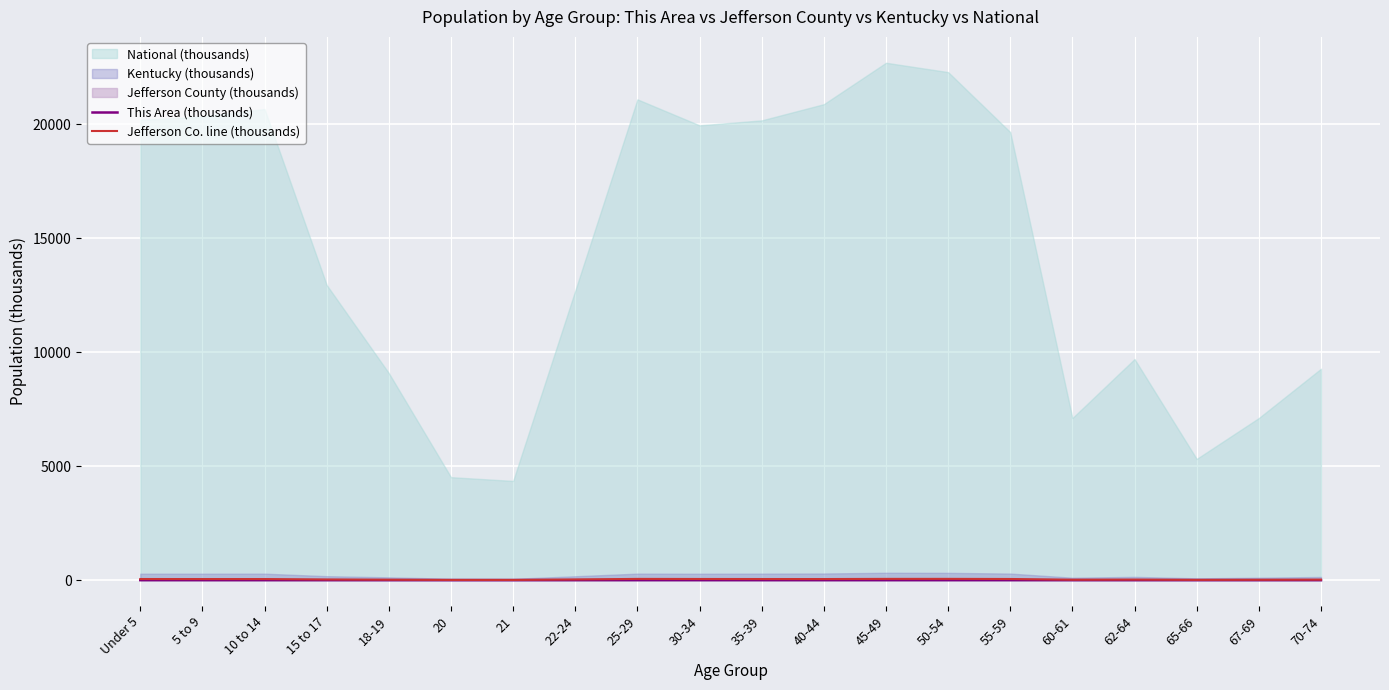

What is the sum of the This Area (thousands) values at 65-66 and 45-49?

0.2